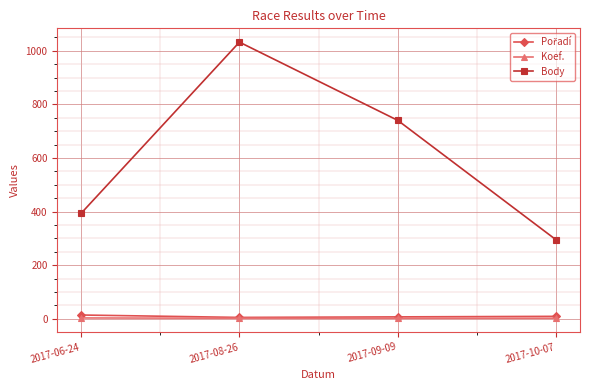

The Body series shows 393 at 2017-06-24. True or false?

True